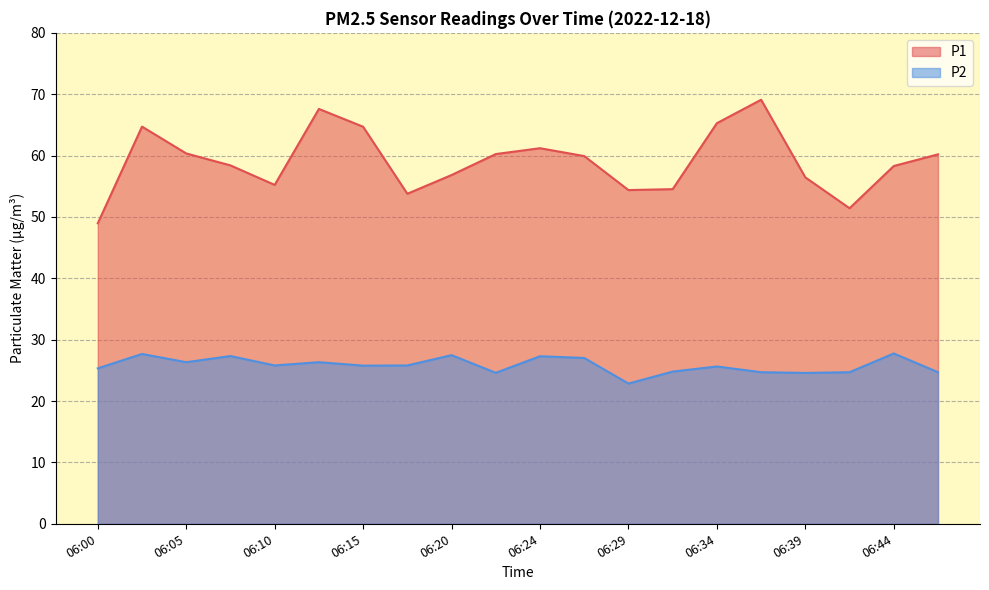

At how many categories does at least one series exceed 35?

20